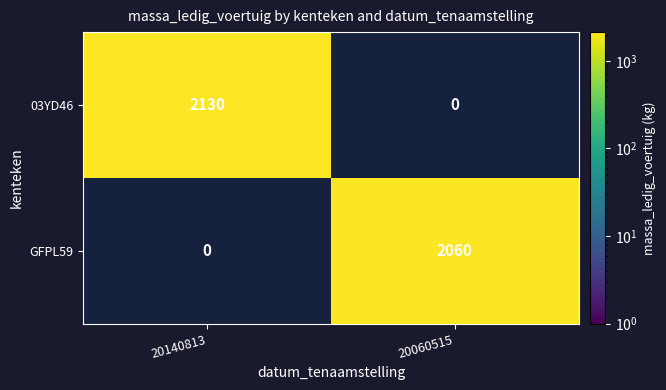

The value of GFPL59 at 20060515 is 2060. True or false?

True